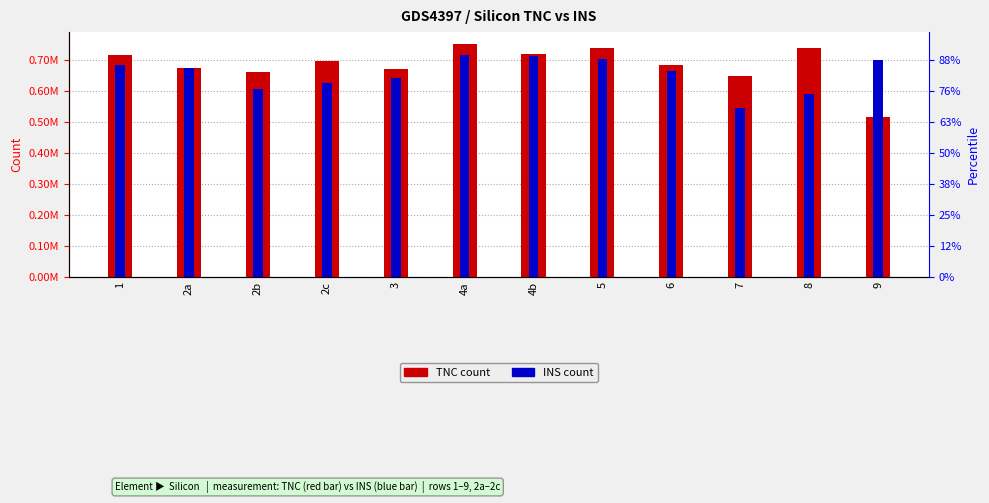

At which category is the sum across all series the highest?

4a